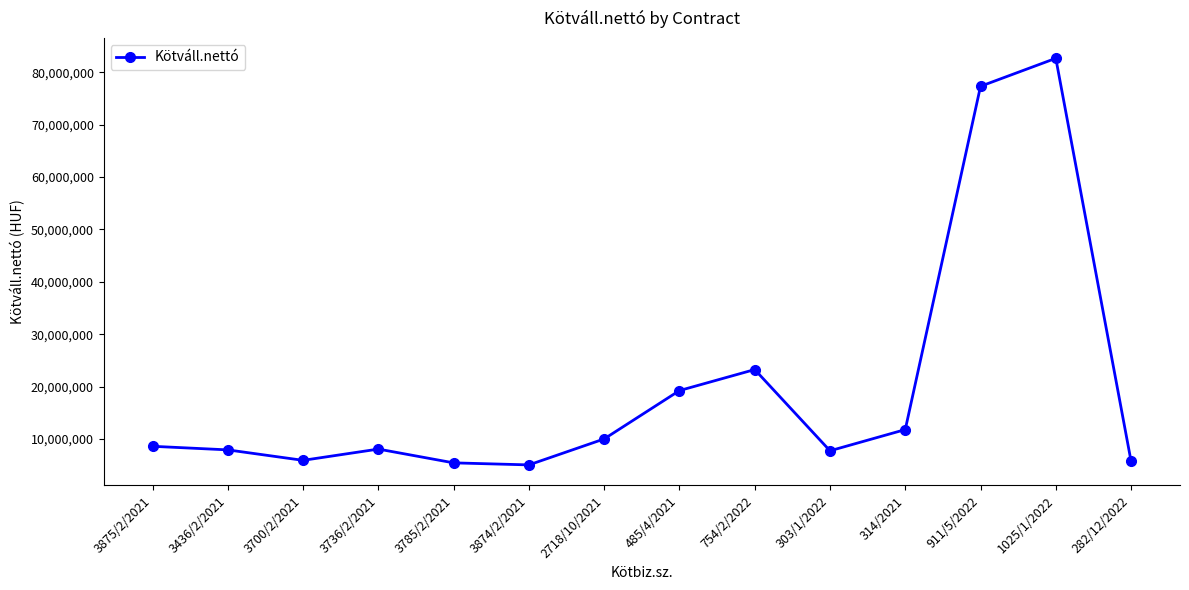

What is the sum of the values at 303/1/2022 and 3785/2/2021?

13204899